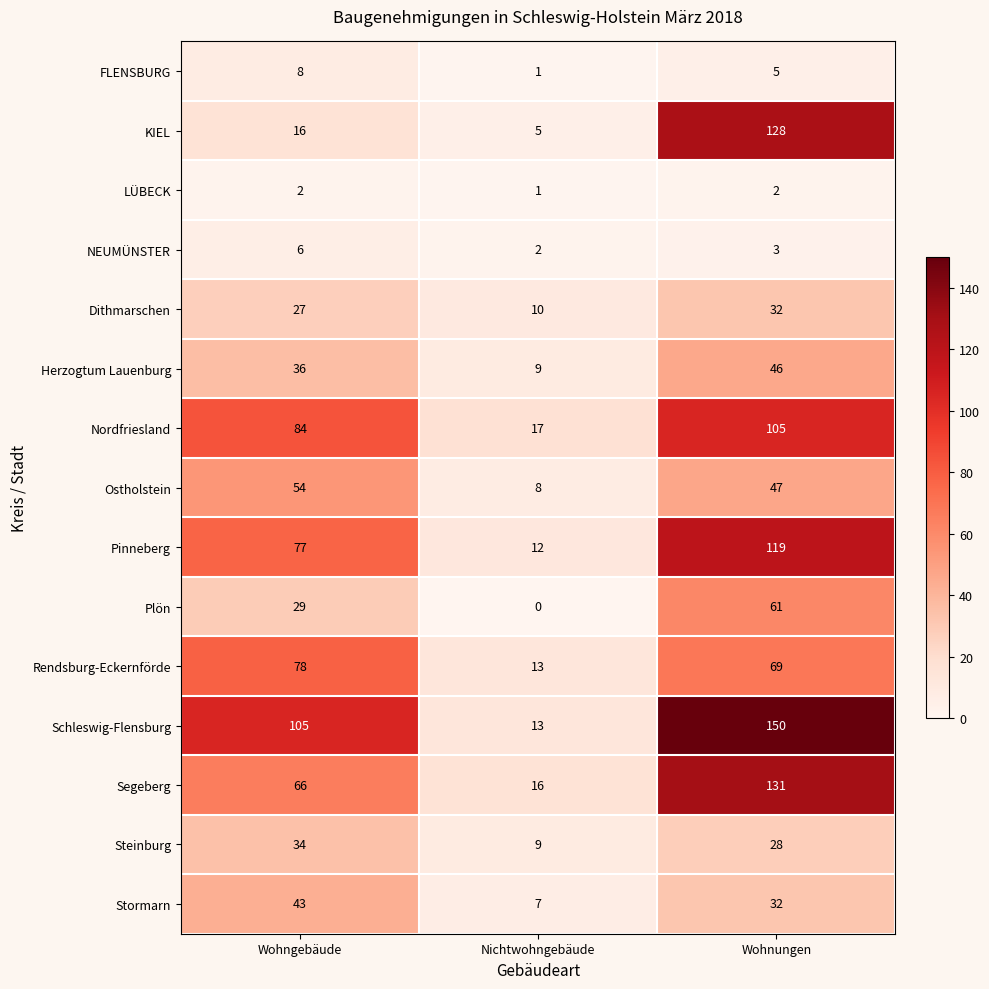

What is the total value across all series at Wohngebäude?

665